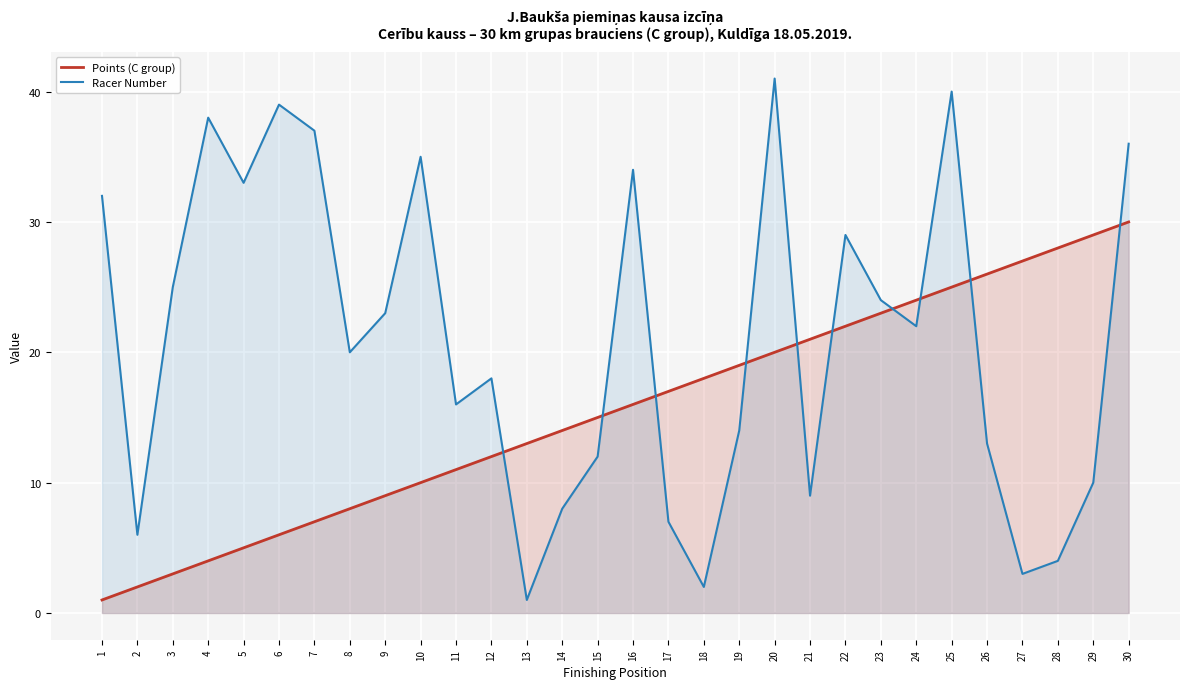

Reading left to right, transcribe all the data shown in this chart.

Points (C group): 1=1	2=2	3=3	4=4	5=5	6=6	7=7	8=8	9=9	10=10	11=11	12=12	13=13	14=14	15=15	16=16	17=17	18=18	19=19	20=20	21=21	22=22	23=23	24=24	25=25	26=26	27=27	28=28	29=29	30=30
Racer Number: 1=32	2=6	3=25	4=38	5=33	6=39	7=37	8=20	9=23	10=35	11=16	12=18	13=1	14=8	15=12	16=34	17=7	18=2	19=14	20=41	21=9	22=29	23=24	24=22	25=40	26=13	27=3	28=4	29=10	30=36